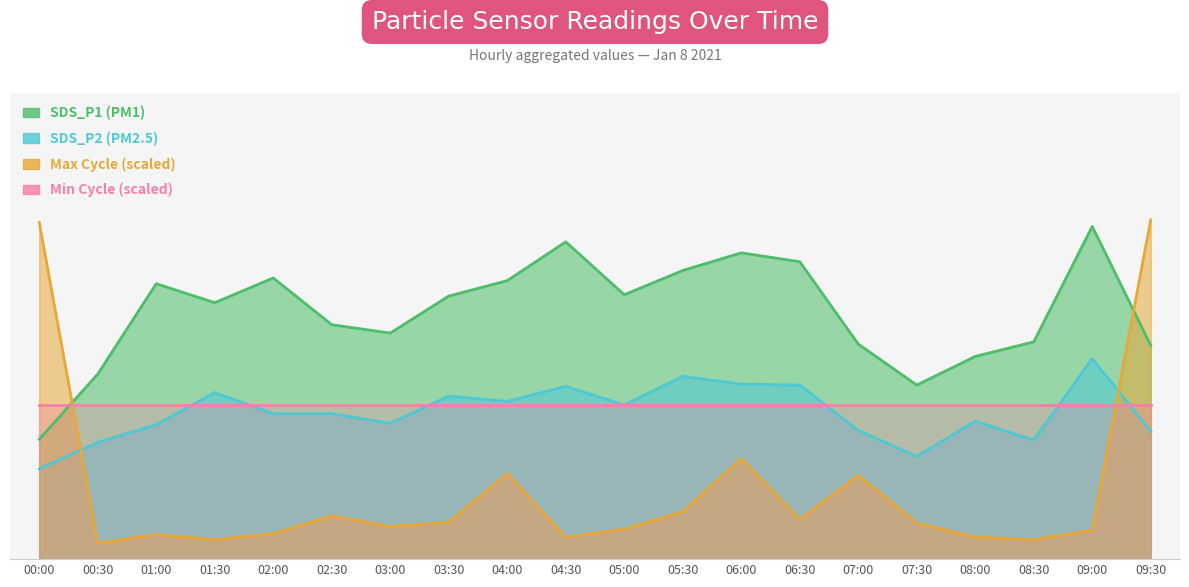

The SDS_P1 series shows 1.3 at 00:30. True or false?

False